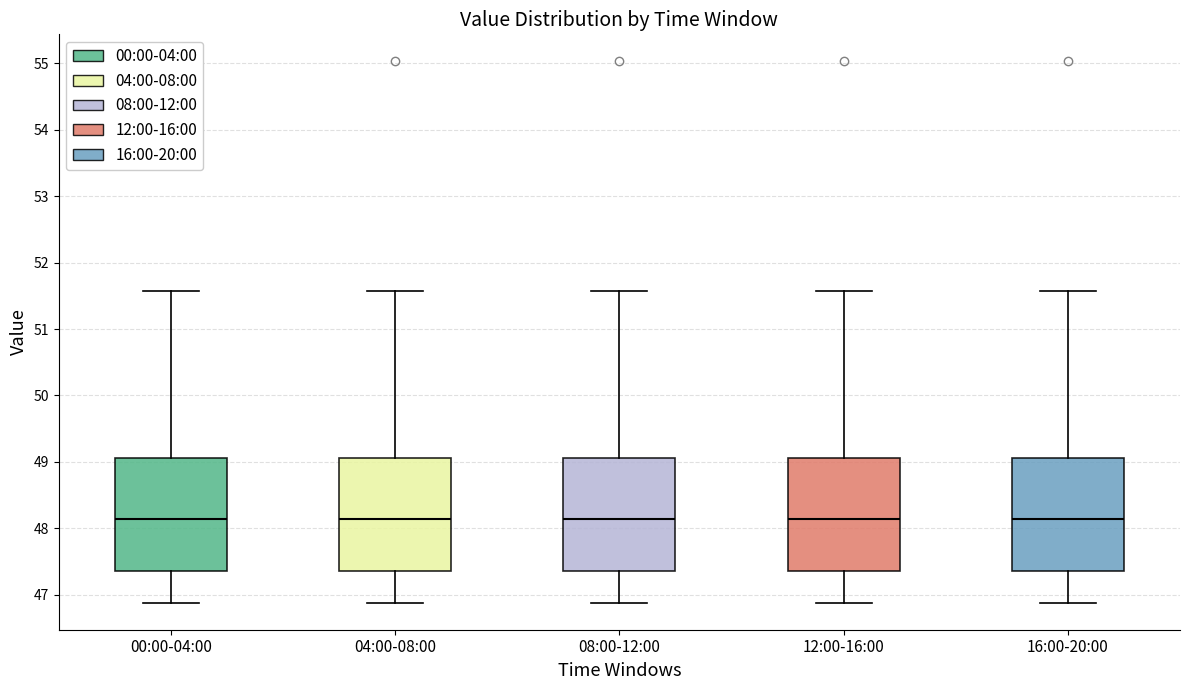

Where does the upper whisker of the box for 16:00-20:00 end on the y-axis? The values are not printed on the chart, so give them approximately, as read against the axis.

51.6